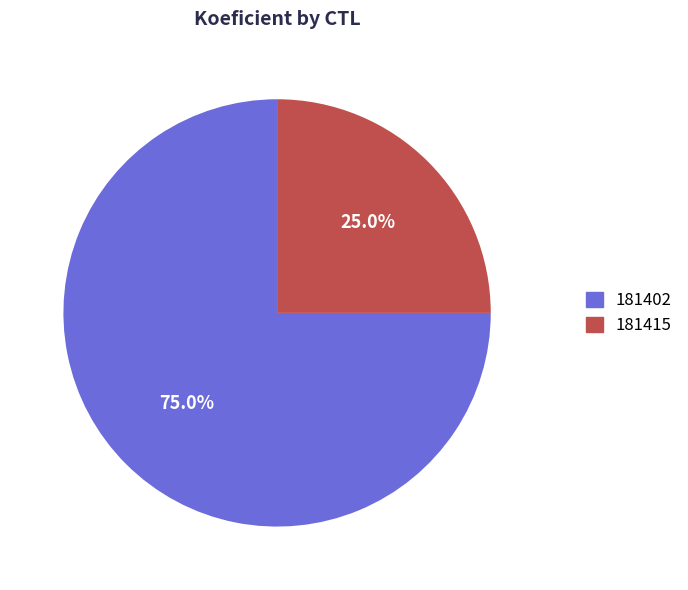

True or false: 181402 accounts for 75% of the total.

True